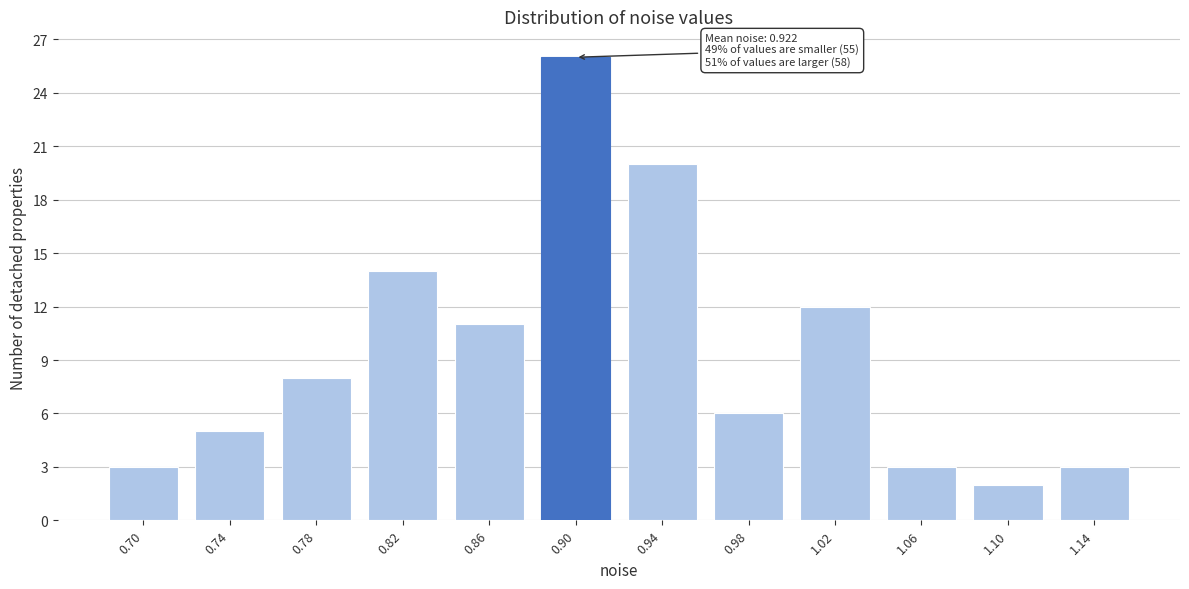

Reading right to left, list all the values displayed in this chart.

1.14=3	1.10=2	1.06=3	1.02=12	0.98=6	0.94=20	0.90=26	0.86=11	0.82=14	0.78=8	0.74=5	0.70=3